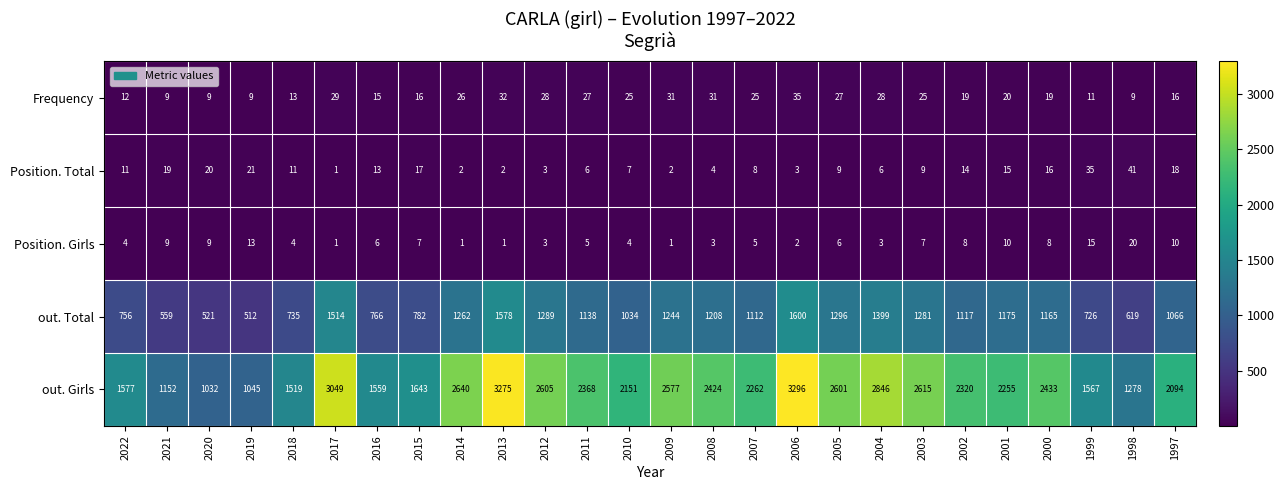

The Position. Girls series shows 3 at 2008. True or false?

True